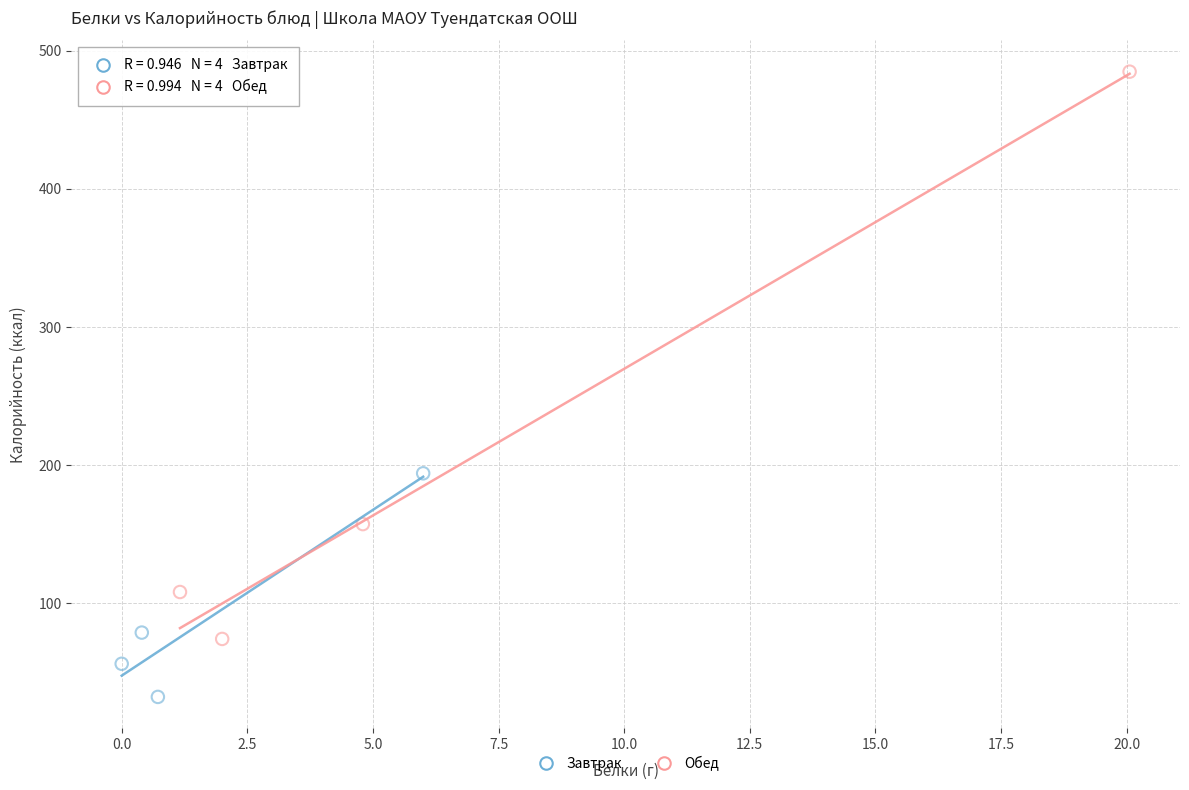

Which series reaches the maximum Y coordinate?

Обед